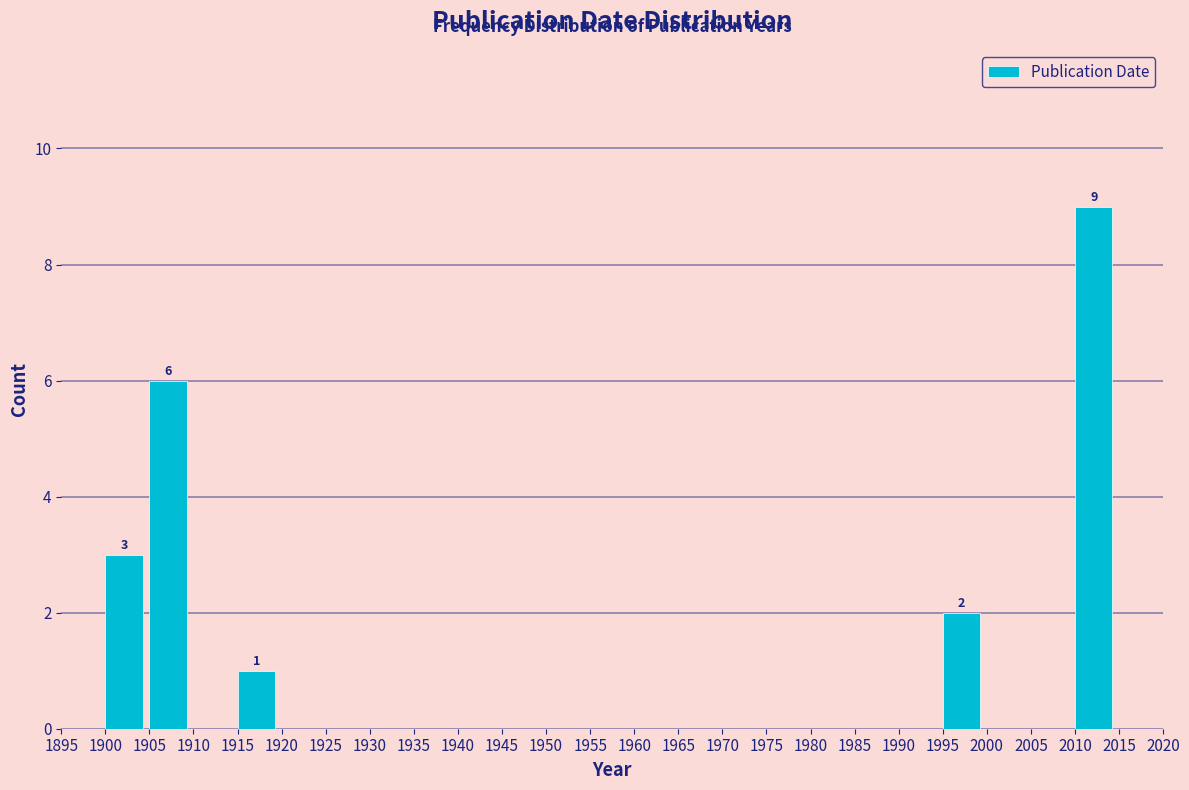

Over which range of the x-axis is the bar tallest?

2010 to 2015